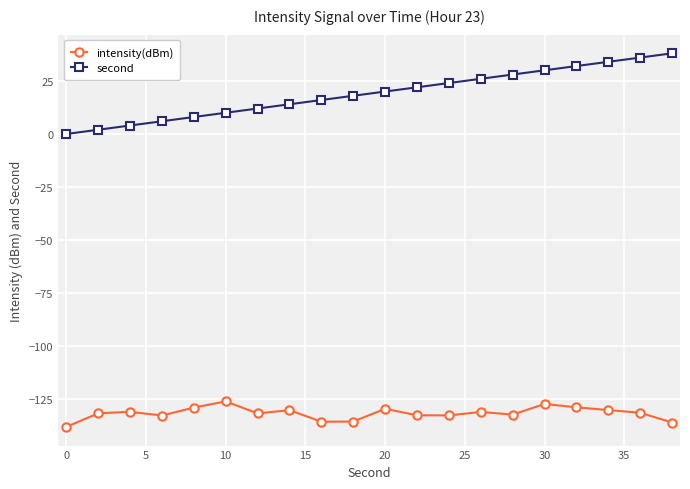

Which series has the widest spread of values?

second